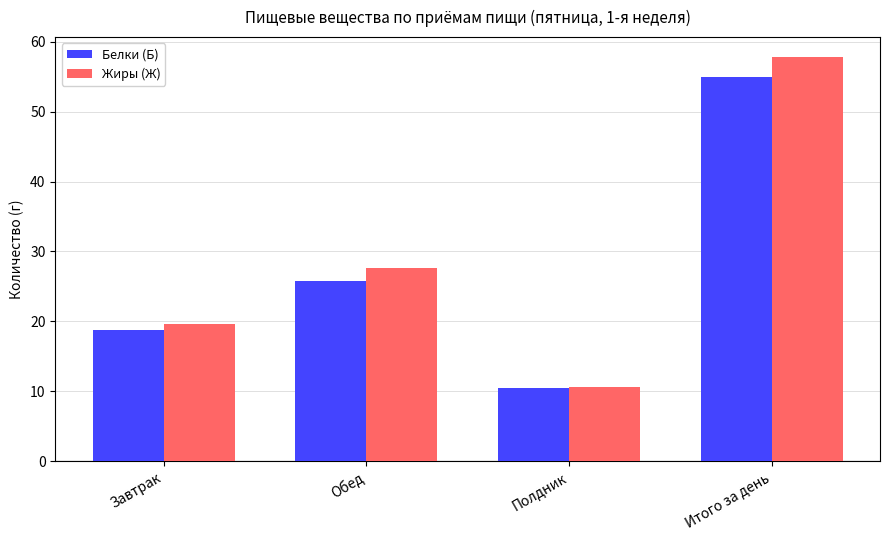

Reading left to right, extract all data points from this chart.

Белки (Б): Завтрак=18.7	Обед=25.8	Полдник=10.5	Итого за день=55.0
Жиры (Ж): Завтрак=19.6	Обед=27.6	Полдник=10.6	Итого за день=57.8